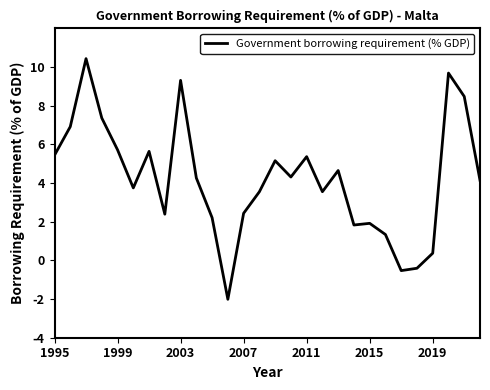

What is the maximum value shown in the chart?

10.4